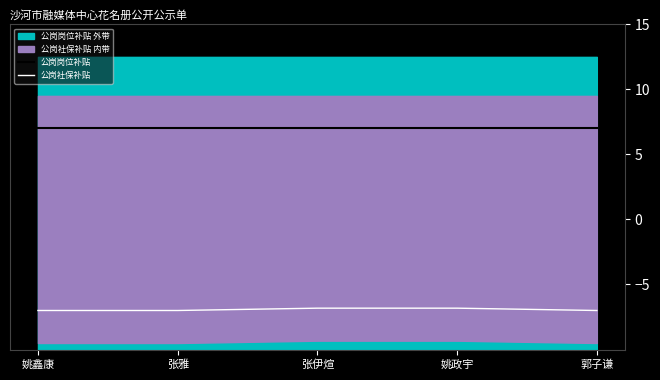

What is the approximate value of 公岗社保补贴 at 郭子谦?

-7.0